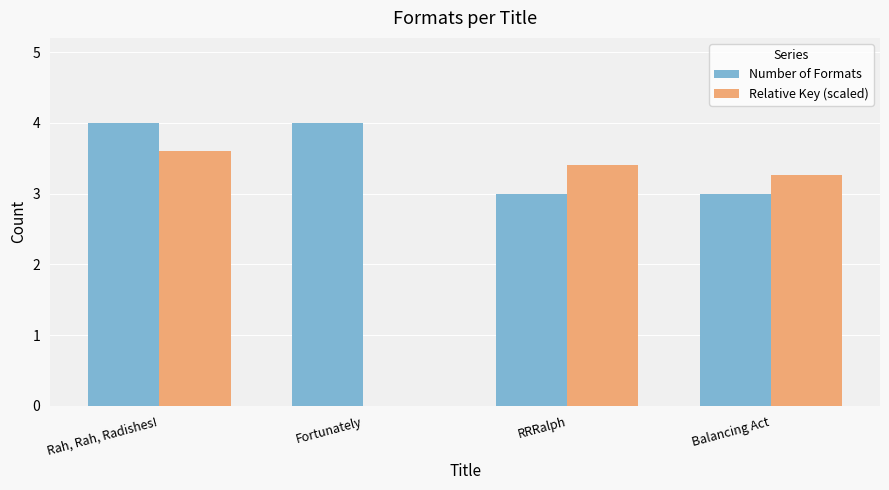

What is the maximum value for Number of Formats?

4.0